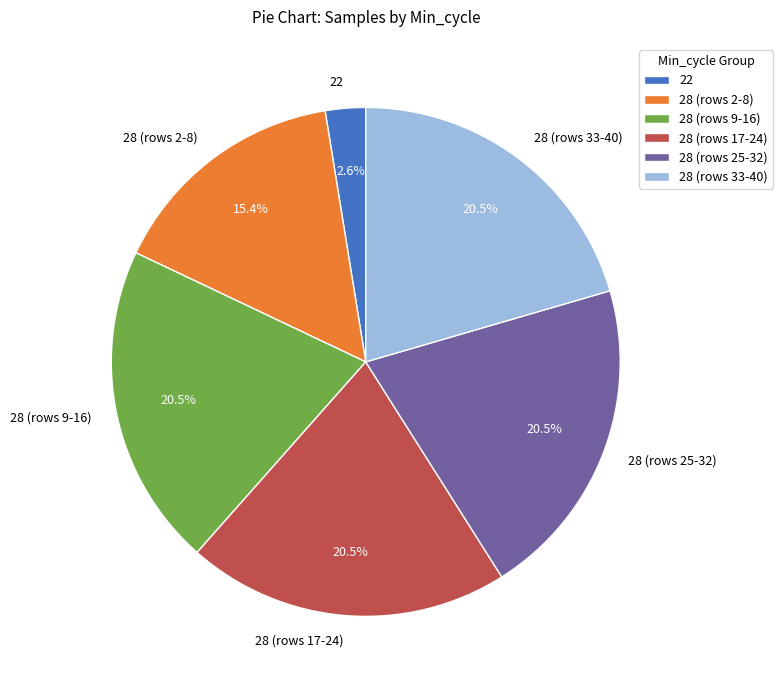

Approximately how many times larger is the value at 28 (rows 2-8) compared to 28 (rows 17-24)?

0.8